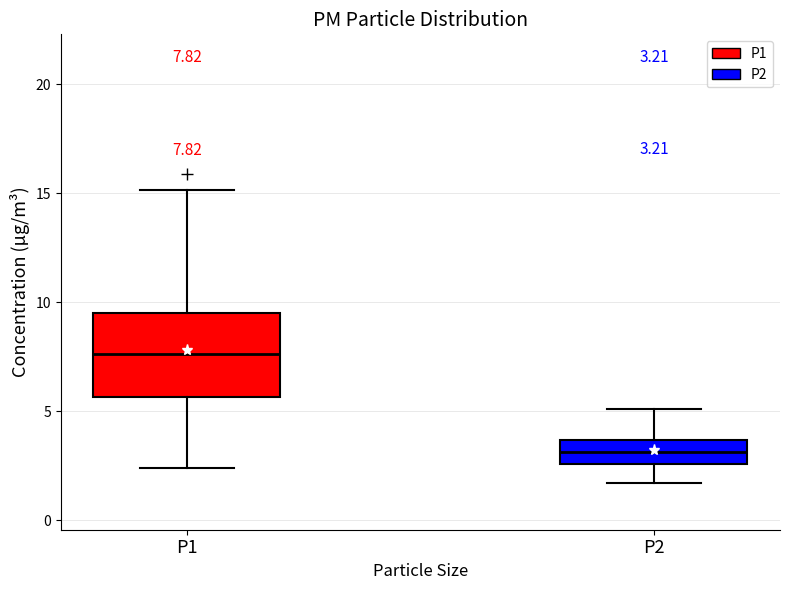

Which box's median line is the highest?

P1